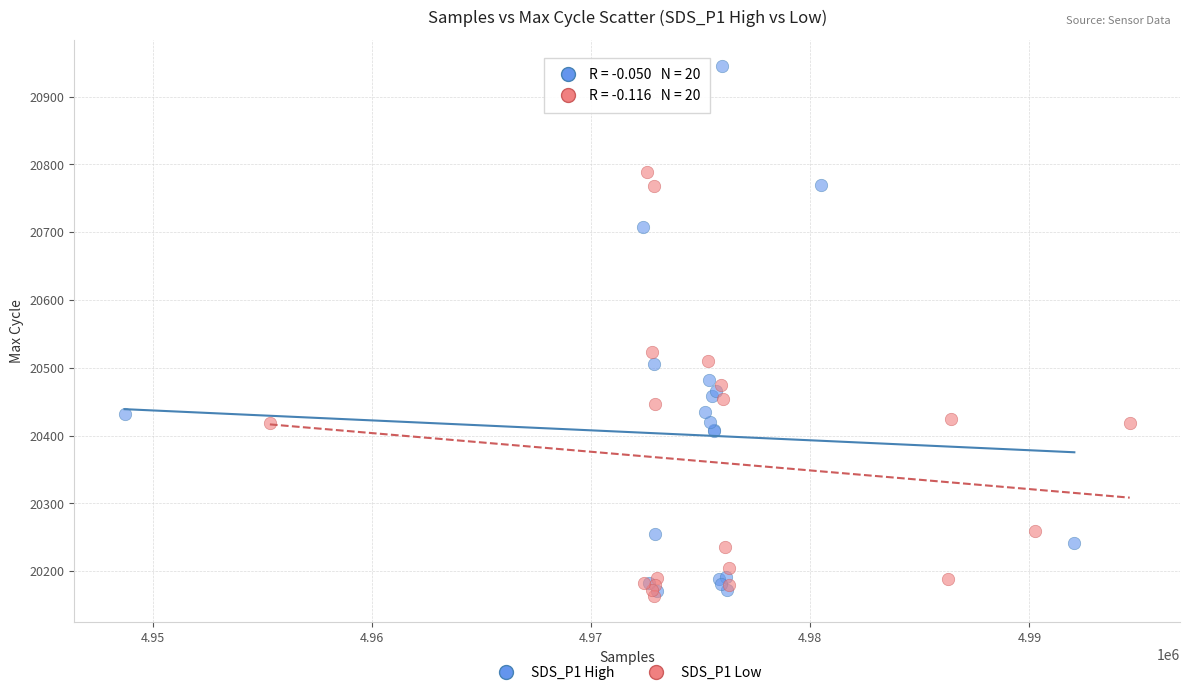

Which series has the largest Y range (max minus min)?

SDS_P1 High